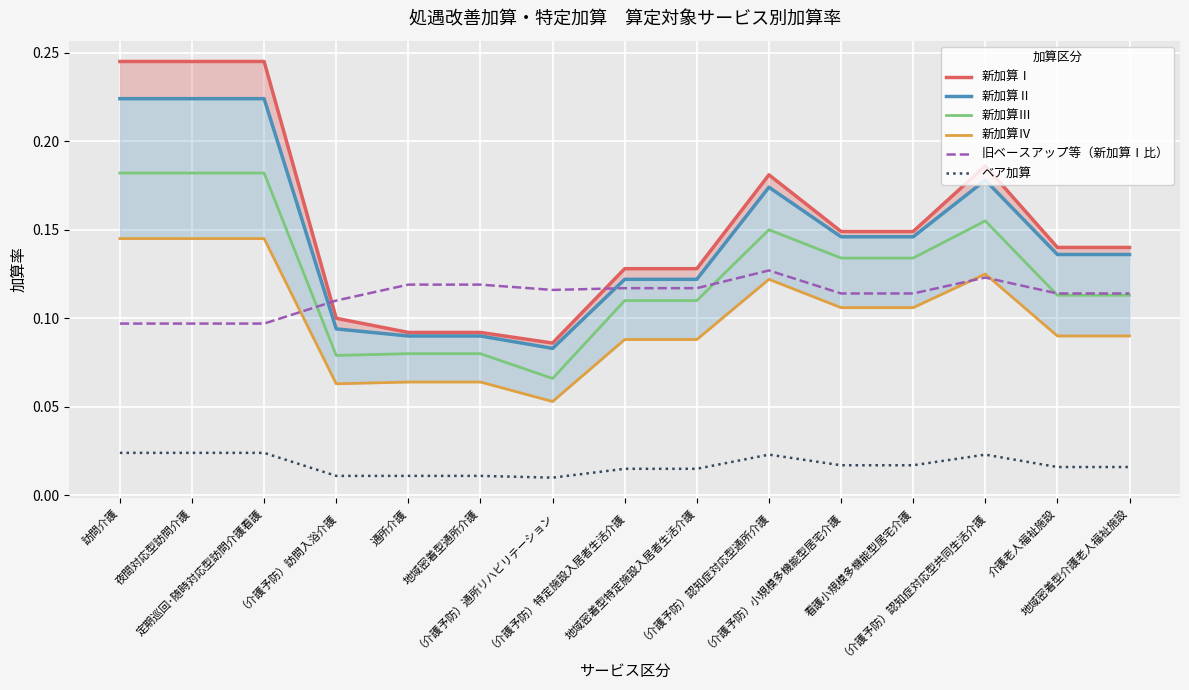

Reading left to right, list all the values displayed in this chart.

新加算Ⅰ: 訪問介護=0.2	夜間対応型訪問介護=0.2	定期巡回･随時対応型訪問介護看護=0.2	（介護予防）訪問入浴介護=0.1	通所介護=0.1	地域密着型通所介護=0.1	（介護予防）通所リハビリテーション=0.1	（介護予防）特定施設入居者生活介護=0.1	地域密着型特定施設入居者生活介護=0.1	（介護予防）認知症対応型通所介護=0.2	（介護予防）小規模多機能型居宅介護=0.1	看護小規模多機能型居宅介護=0.1	（介護予防）認知症対応型共同生活介護=0.2	介護老人福祉施設=0.1	地域密着型介護老人福祉施設=0.1
新加算Ⅱ: 訪問介護=0.2	夜間対応型訪問介護=0.2	定期巡回･随時対応型訪問介護看護=0.2	（介護予防）訪問入浴介護=0.1	通所介護=0.1	地域密着型通所介護=0.1	（介護予防）通所リハビリテーション=0.1	（介護予防）特定施設入居者生活介護=0.1	地域密着型特定施設入居者生活介護=0.1	（介護予防）認知症対応型通所介護=0.2	（介護予防）小規模多機能型居宅介護=0.1	看護小規模多機能型居宅介護=0.1	（介護予防）認知症対応型共同生活介護=0.2	介護老人福祉施設=0.1	地域密着型介護老人福祉施設=0.1
新加算Ⅲ: 訪問介護=0.2	夜間対応型訪問介護=0.2	定期巡回･随時対応型訪問介護看護=0.2	（介護予防）訪問入浴介護=0.1	通所介護=0.1	地域密着型通所介護=0.1	（介護予防）通所リハビリテーション=0.1	（介護予防）特定施設入居者生活介護=0.1	地域密着型特定施設入居者生活介護=0.1	（介護予防）認知症対応型通所介護=0.1	（介護予防）小規模多機能型居宅介護=0.1	看護小規模多機能型居宅介護=0.1	（介護予防）認知症対応型共同生活介護=0.2	介護老人福祉施設=0.1	地域密着型介護老人福祉施設=0.1
新加算Ⅳ: 訪問介護=0.1	夜間対応型訪問介護=0.1	定期巡回･随時対応型訪問介護看護=0.1	（介護予防）訪問入浴介護=0.1	通所介護=0.1	地域密着型通所介護=0.1	（介護予防）通所リハビリテーション=0.1	（介護予防）特定施設入居者生活介護=0.1	地域密着型特定施設入居者生活介護=0.1	（介護予防）認知症対応型通所介護=0.1	（介護予防）小規模多機能型居宅介護=0.1	看護小規模多機能型居宅介護=0.1	（介護予防）認知症対応型共同生活介護=0.1	介護老人福祉施設=0.1	地域密着型介護老人福祉施設=0.1
旧ベースアップ等（新加算Ⅰ比）: 訪問介護=0.1	夜間対応型訪問介護=0.1	定期巡回･随時対応型訪問介護看護=0.1	（介護予防）訪問入浴介護=0.1	通所介護=0.1	地域密着型通所介護=0.1	（介護予防）通所リハビリテーション=0.1	（介護予防）特定施設入居者生活介護=0.1	地域密着型特定施設入居者生活介護=0.1	（介護予防）認知症対応型通所介護=0.1	（介護予防）小規模多機能型居宅介護=0.1	看護小規模多機能型居宅介護=0.1	（介護予防）認知症対応型共同生活介護=0.1	介護老人福祉施設=0.1	地域密着型介護老人福祉施設=0.1
ベア加算: 訪問介護=0.0	夜間対応型訪問介護=0.0	定期巡回･随時対応型訪問介護看護=0.0	（介護予防）訪問入浴介護=0.0	通所介護=0.0	地域密着型通所介護=0.0	（介護予防）通所リハビリテーション=0.0	（介護予防）特定施設入居者生活介護=0.0	地域密着型特定施設入居者生活介護=0.0	（介護予防）認知症対応型通所介護=0.0	（介護予防）小規模多機能型居宅介護=0.0	看護小規模多機能型居宅介護=0.0	（介護予防）認知症対応型共同生活介護=0.0	介護老人福祉施設=0.0	地域密着型介護老人福祉施設=0.0